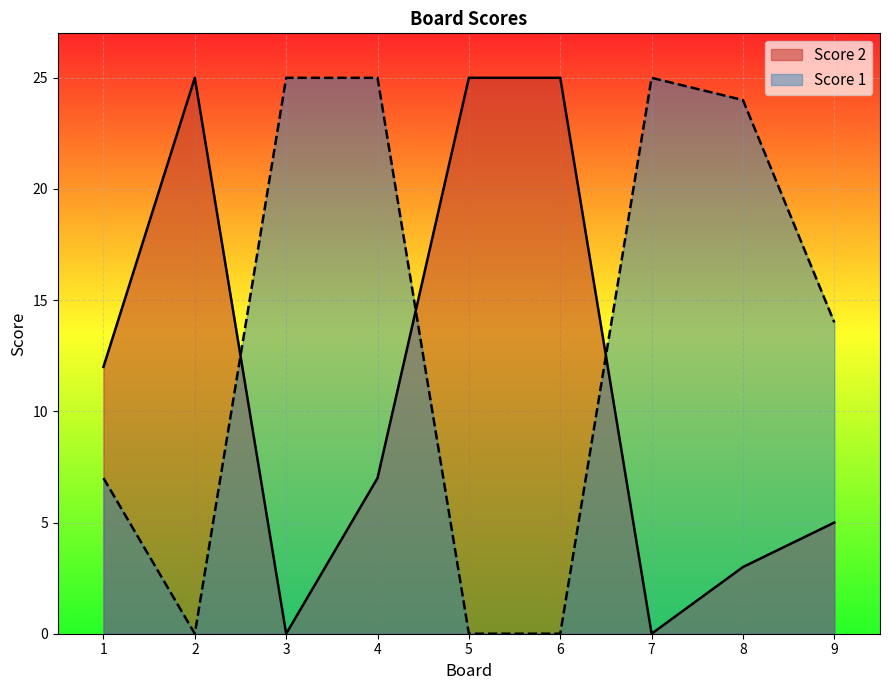

What is the sum of the Score 2 values at 7 and 4?

7